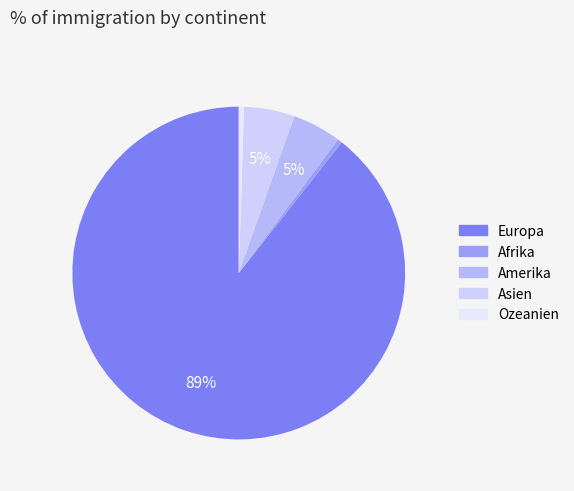

Which category accounts for the majority?

Europa